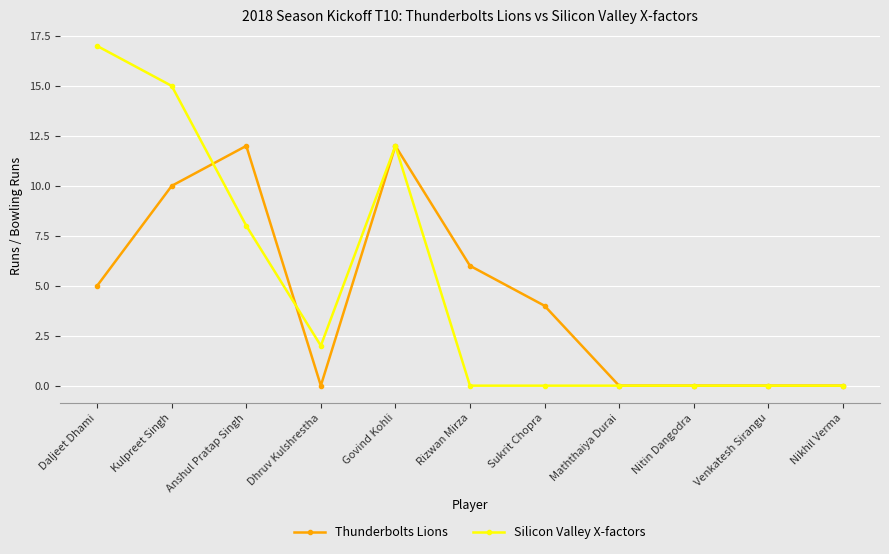

Reading left to right, transcribe all the data shown in this chart.

Thunderbolts Lions: 5	10	12	0	12	6	4	0	0	0	0
Silicon Valley X-factors: 17	15	8	2	12	0	0	0	0	0	0